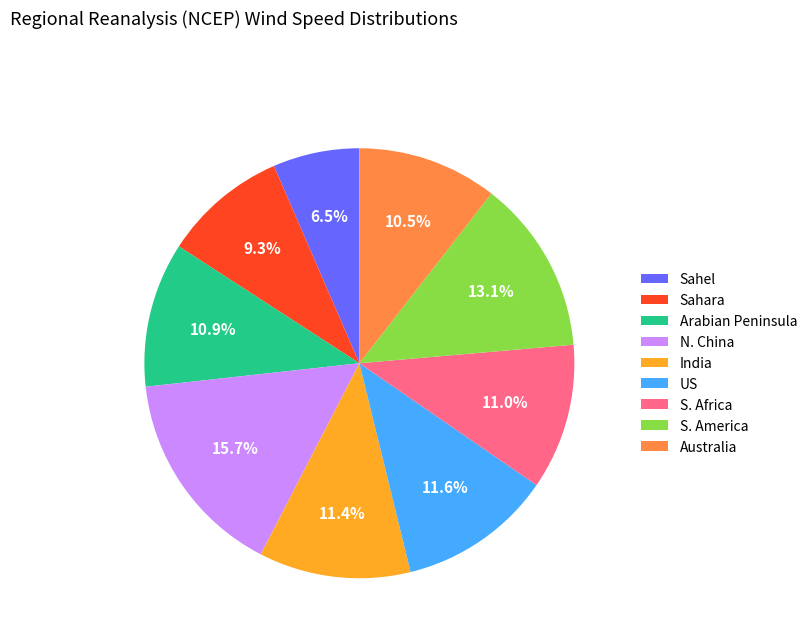

To the nearest percent, what is the average slice percentage?

11%